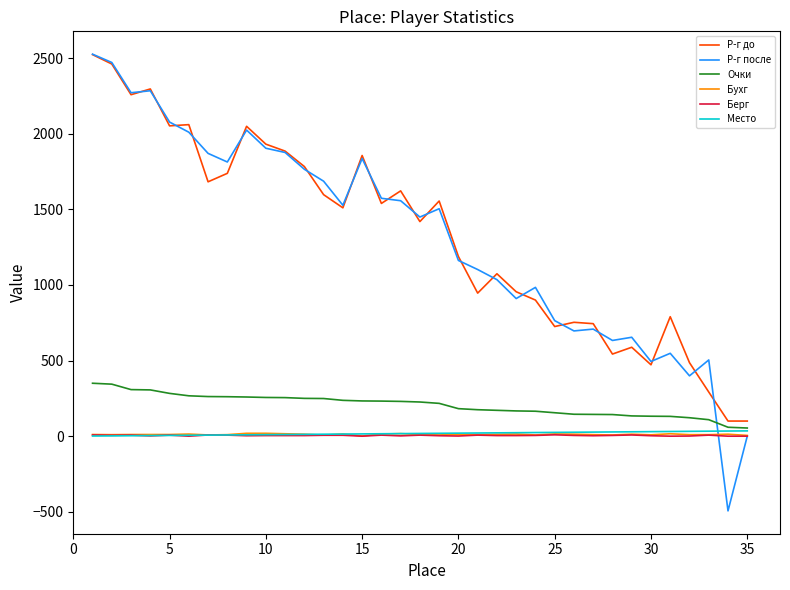

What is the difference between the maximum and second lowest values in the Место series?

33